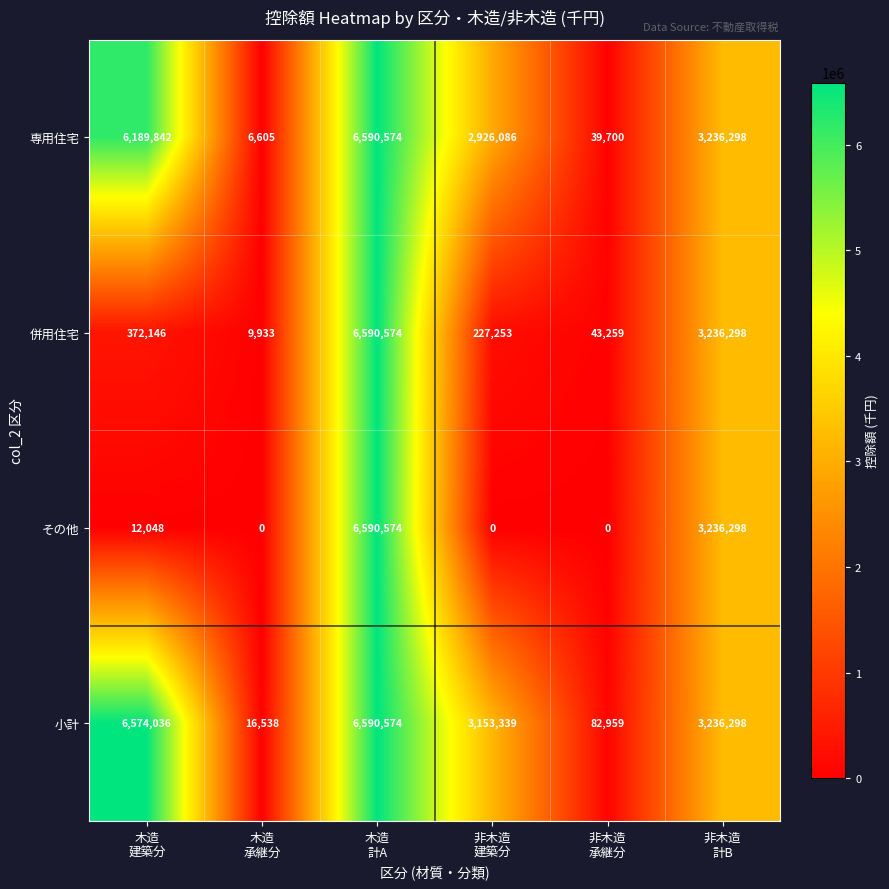

What is the difference between the maximum and second lowest values in the 専用住宅 series?

6550874